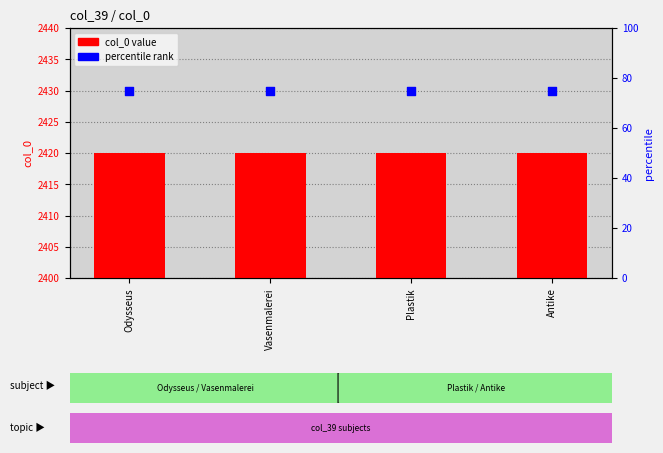

Is the value of percentile rank at Odysseus greater than the value of col_0 value at Antike?

No